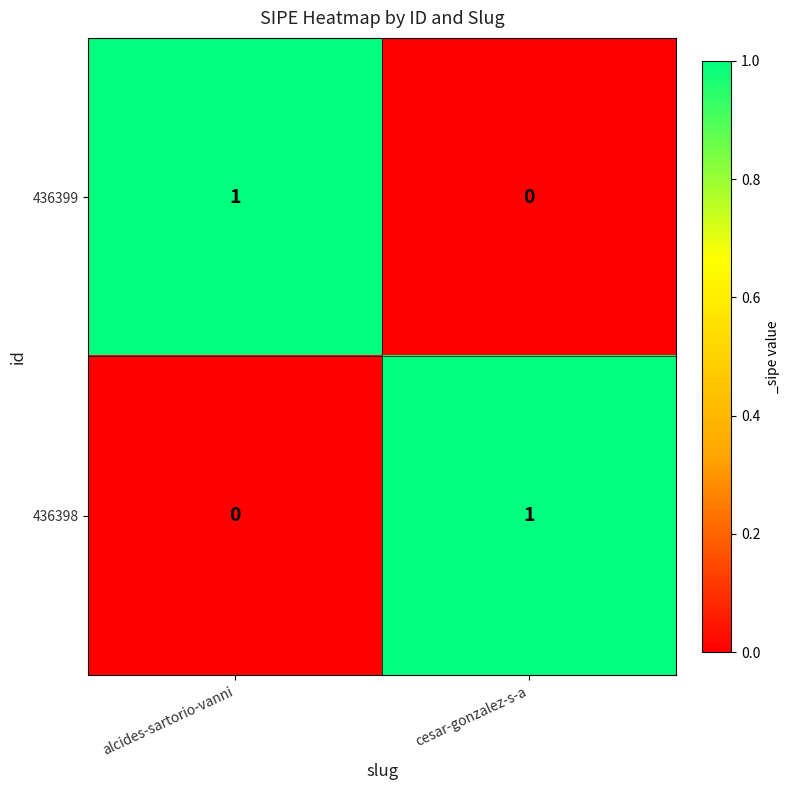

What is the greatest value displayed?

1